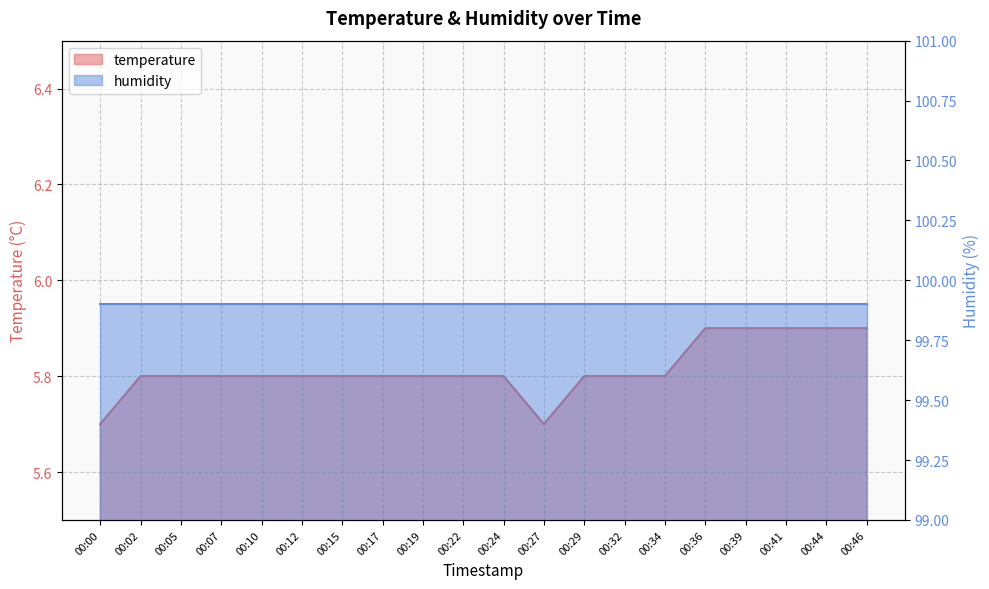

What is the difference between the maximum and minimum values?

0.2